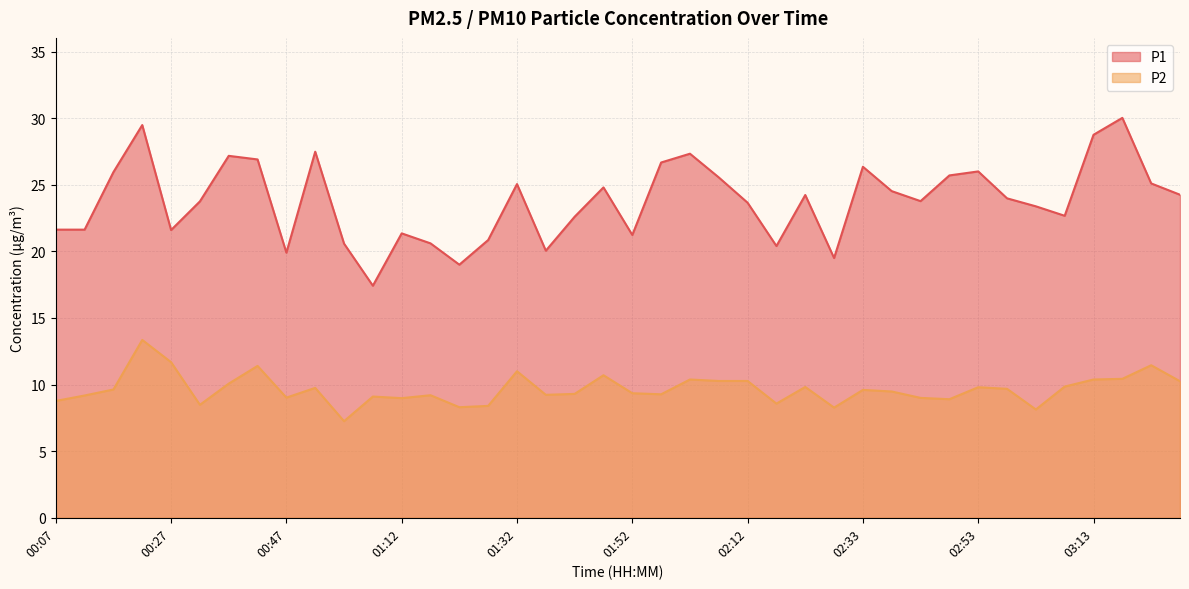

The value of P1 at 02:33 is 5.5. True or false?

False